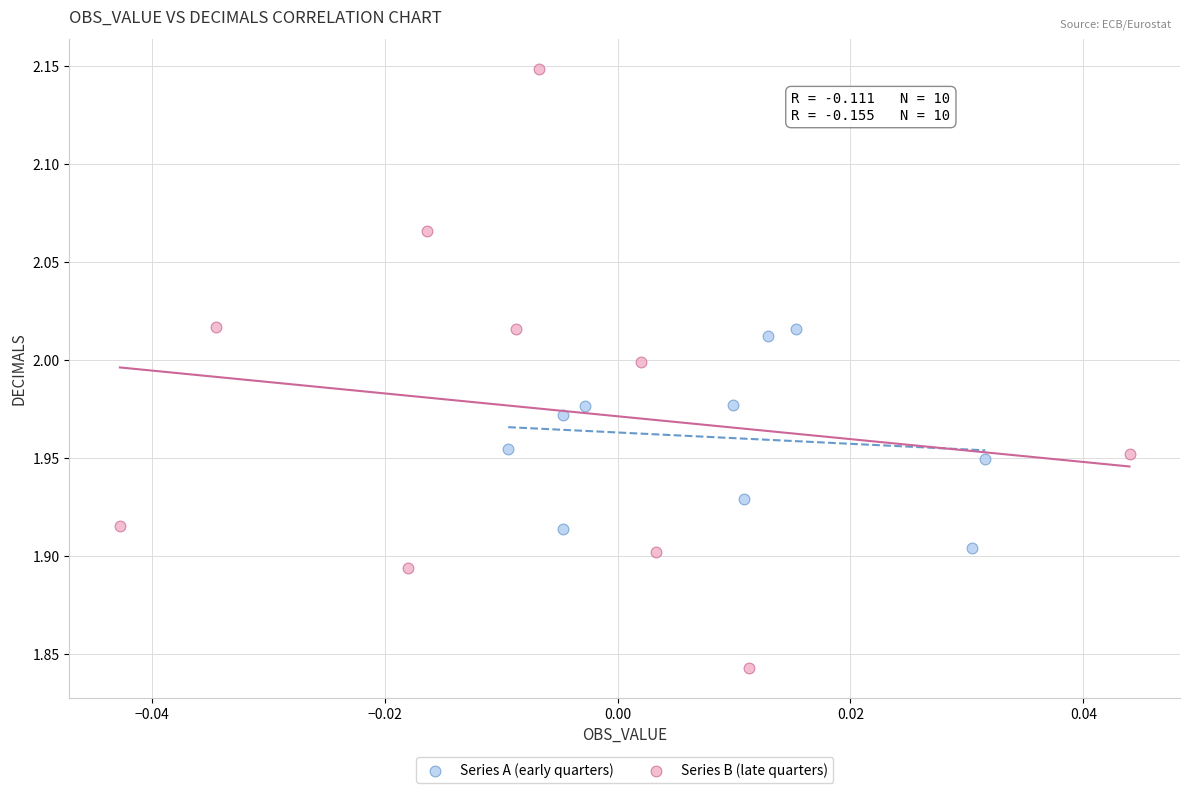

Which series contains the highest Y value?

Series B (late quarters)